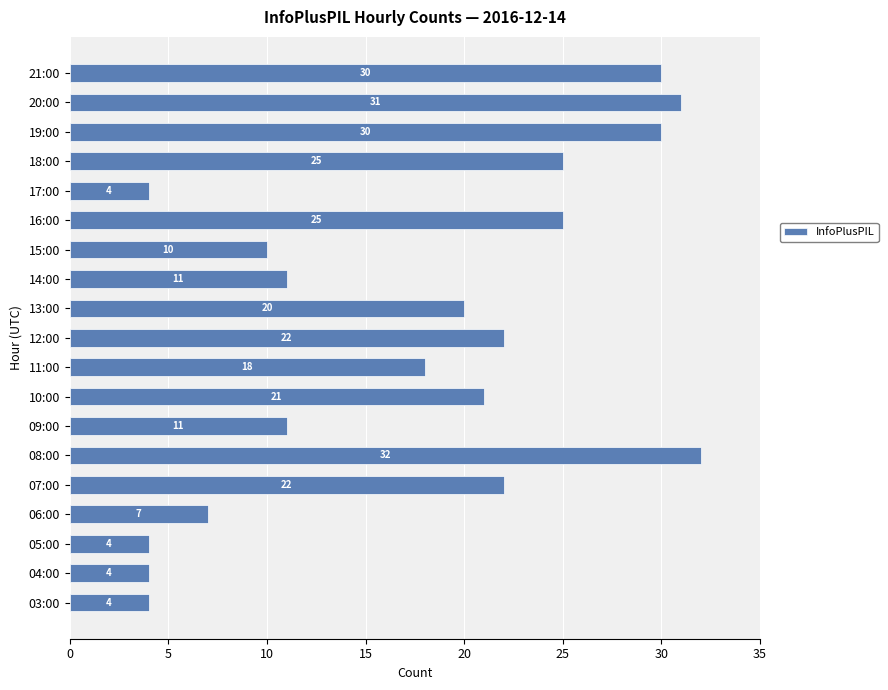

Count the number of data series in this chart.

1